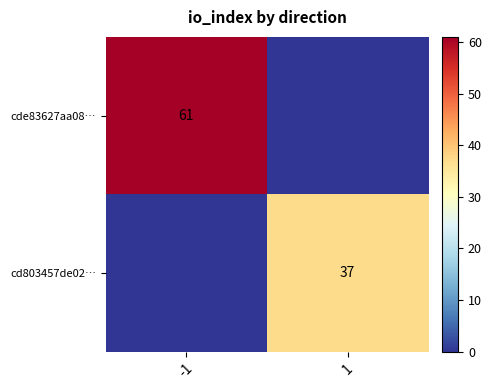

The cd803457de02… series shows 37 at 1. True or false?

True